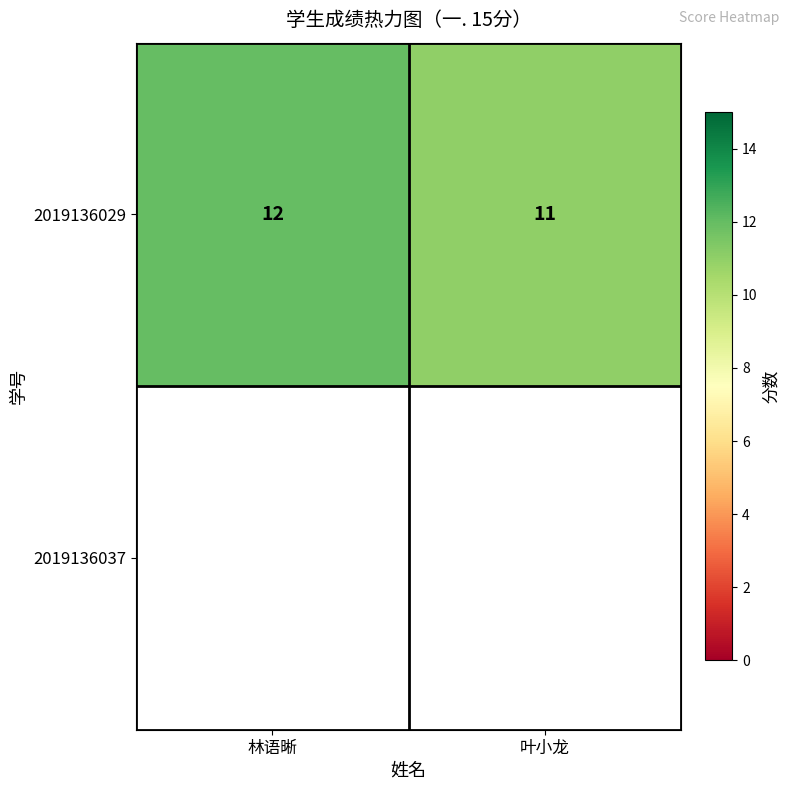

How many values are below 12?

1